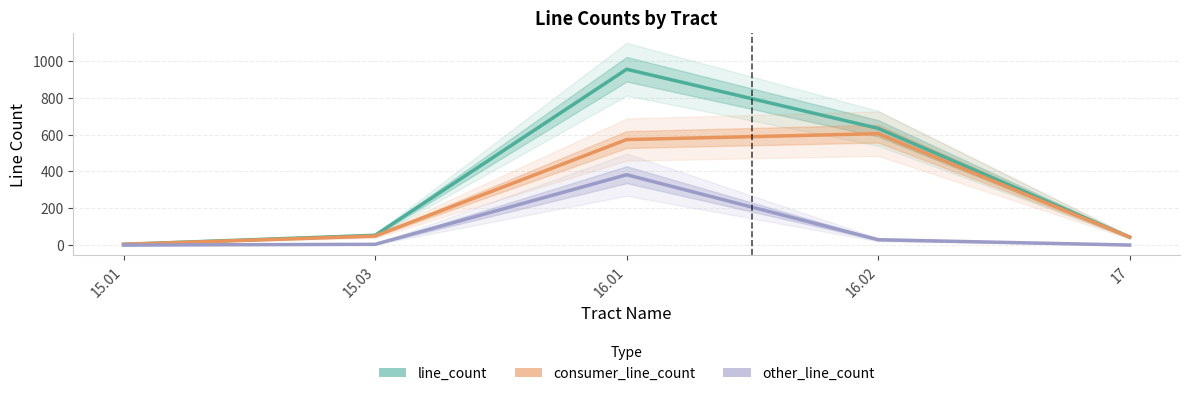

Rank the series by their maximum value, from lowest to highest.

other_line_count, consumer_line_count, line_count